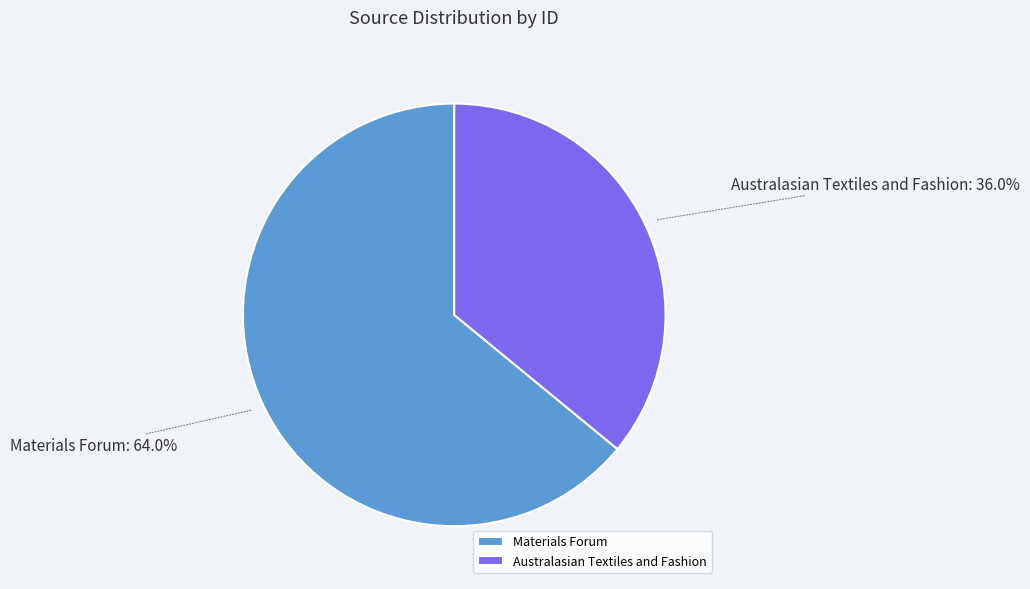

What percentage is NOT represented by Australasian Textiles and Fashion?

64.0%